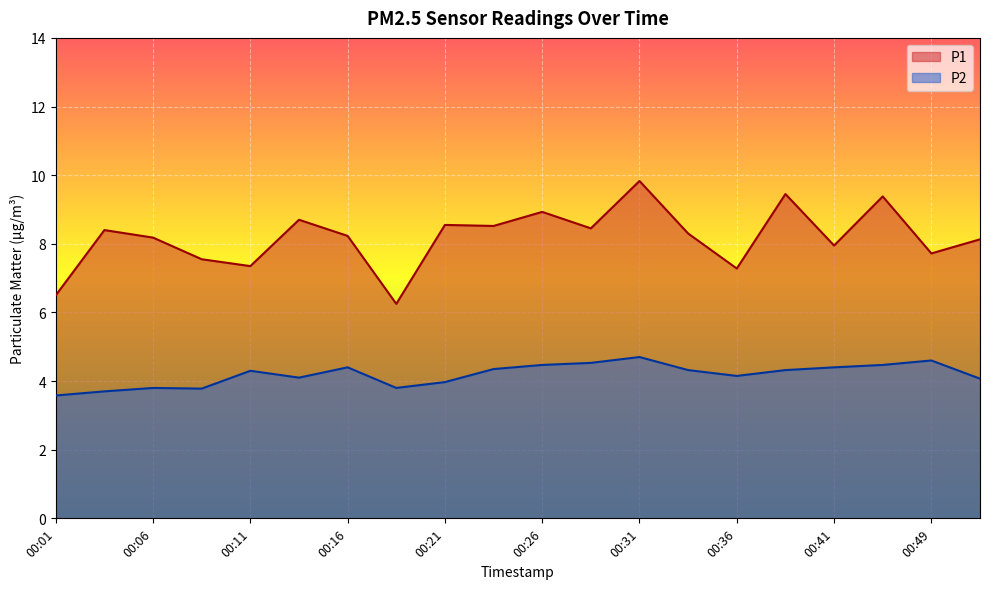

Count the number of data series in this chart.

2